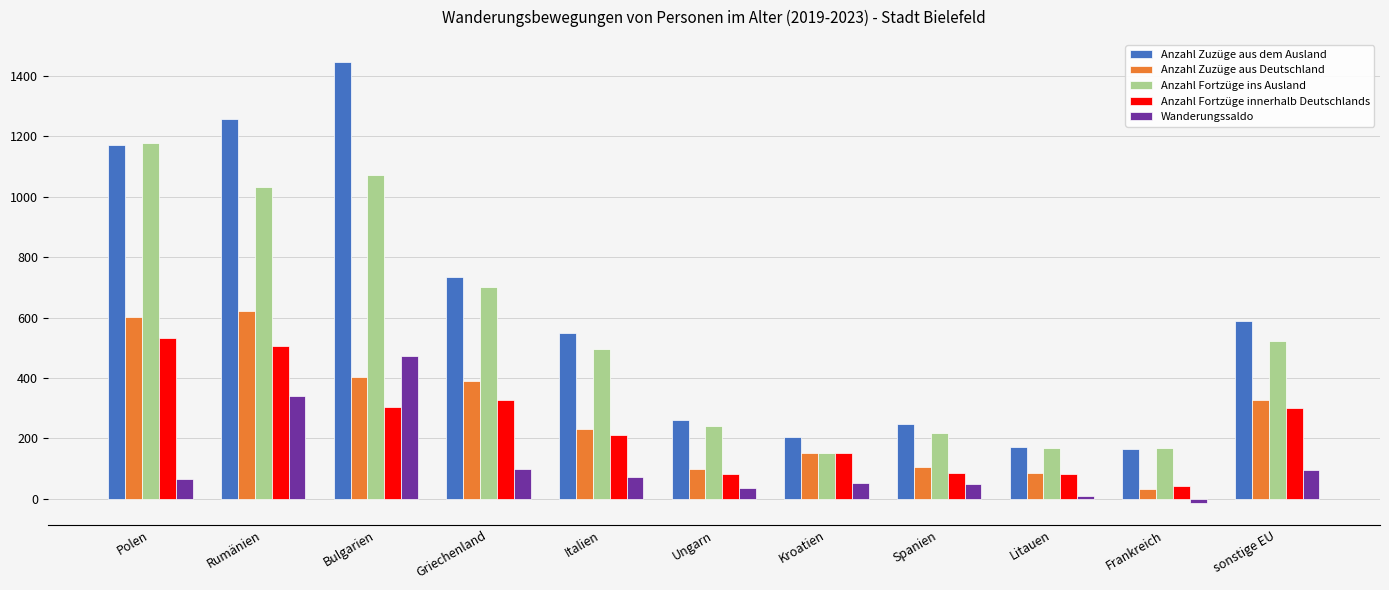

What is the sum of all Anzahl Fortzüge innerhalb Deutschlands values?

2621